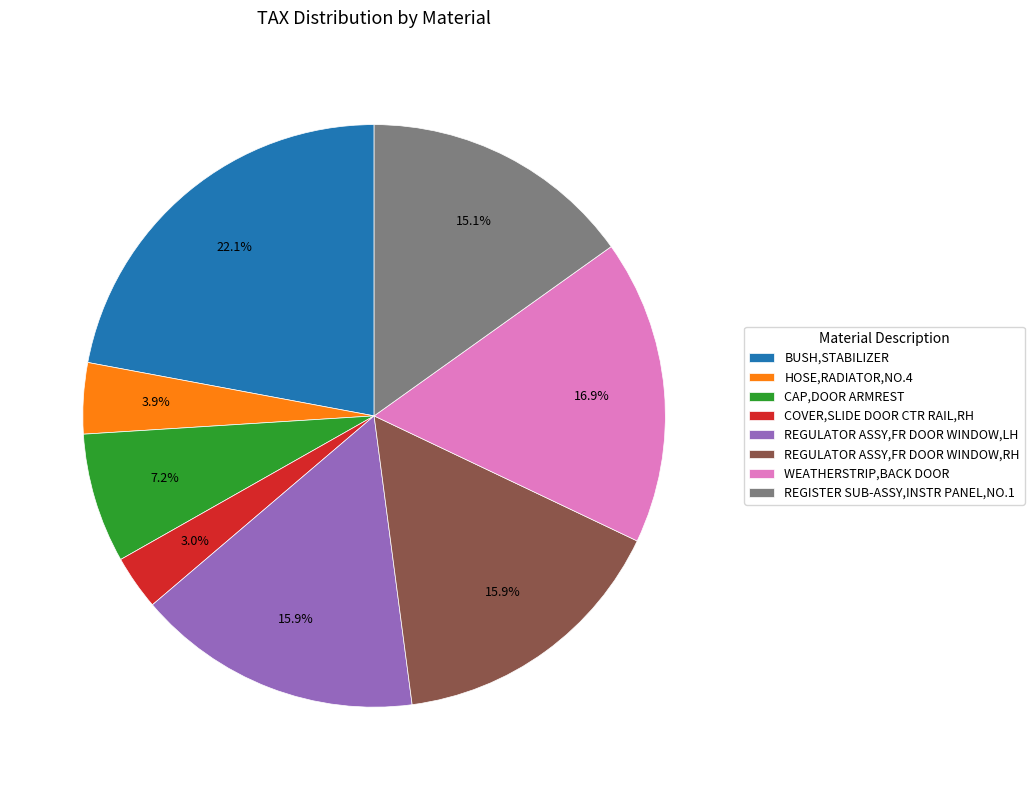

To the nearest percent, what portion does BUSH,STABILIZER represent?

22%